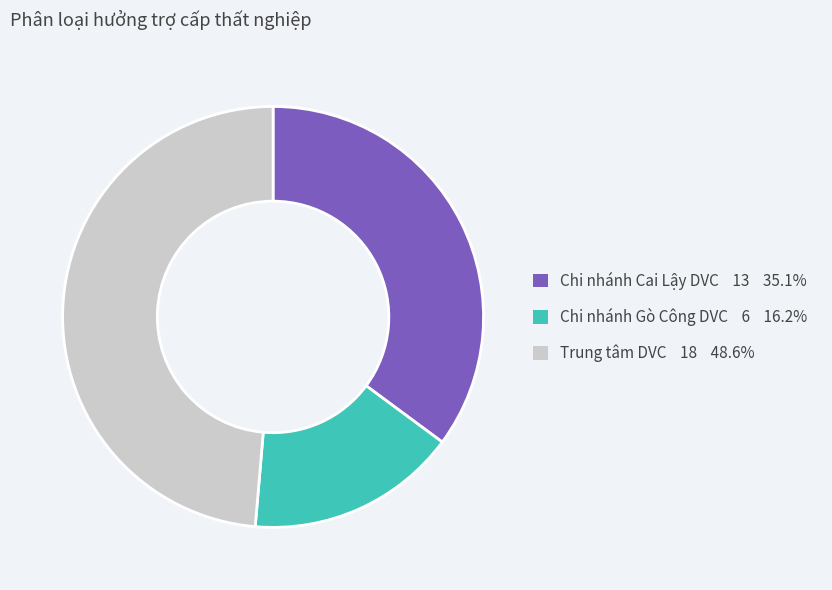

Approximately how many times larger is the value at Chi nhánh Gò Công DVC 6 16.2% compared to Chi nhánh Cai Lậy DVC 13 35.1%?

0.5